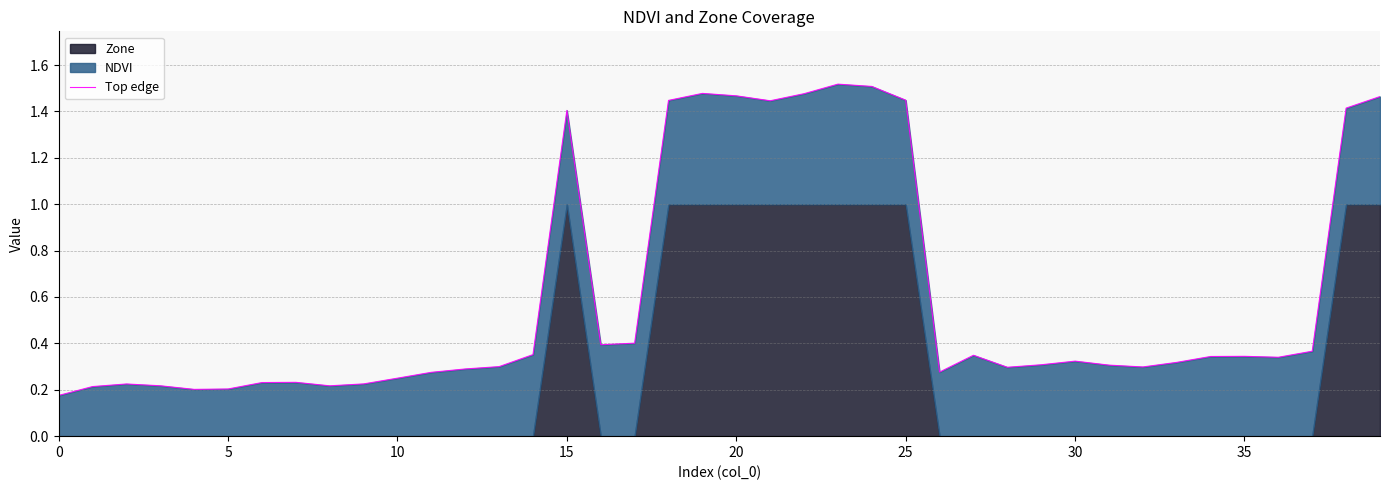

What is the difference between the second highest and second lowest values?

1.3